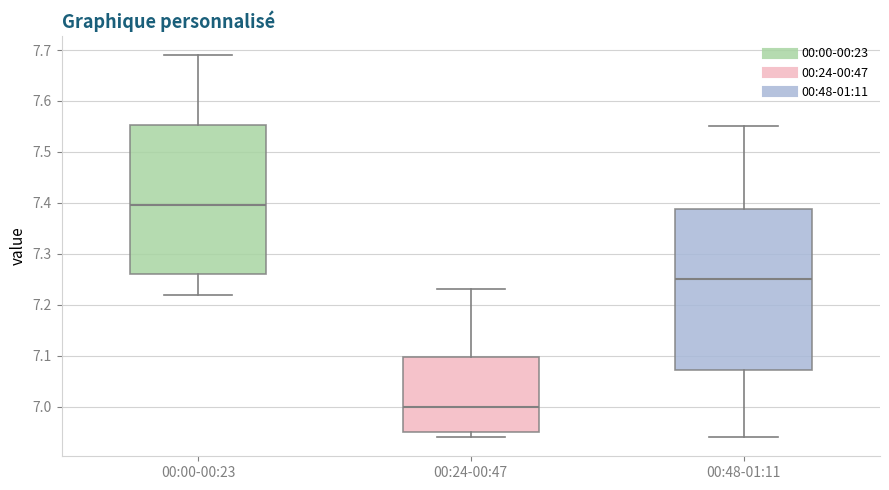

Reading left to right, transcribe this box plot: for each box, give where its median line is, the range the box spans, and where its two whiskers end, as read against the y-axis. The values are not printed on the chart, so give them approximately, as read against the axis.

00:00-00:23: median 7.40, box 7.26 to 7.55, whiskers 7.22 to 7.69
00:24-00:47: median 7.00, box 6.95 to 7.10, whiskers 6.94 to 7.23
00:48-01:11: median 7.25, box 7.07 to 7.39, whiskers 6.94 to 7.55